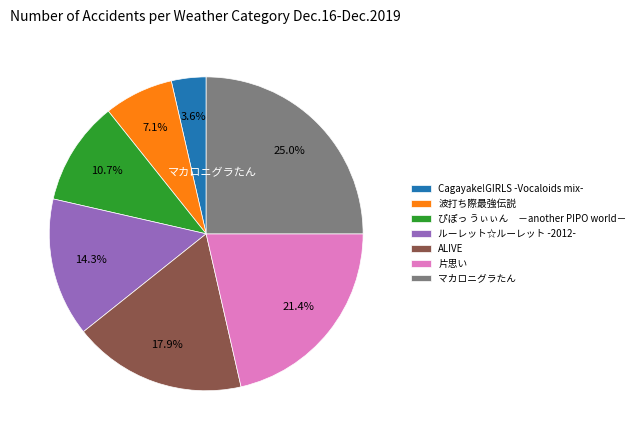

Which category has the smallest portion of the pie?

Cagayake!GIRLS -Vocaloids mix-